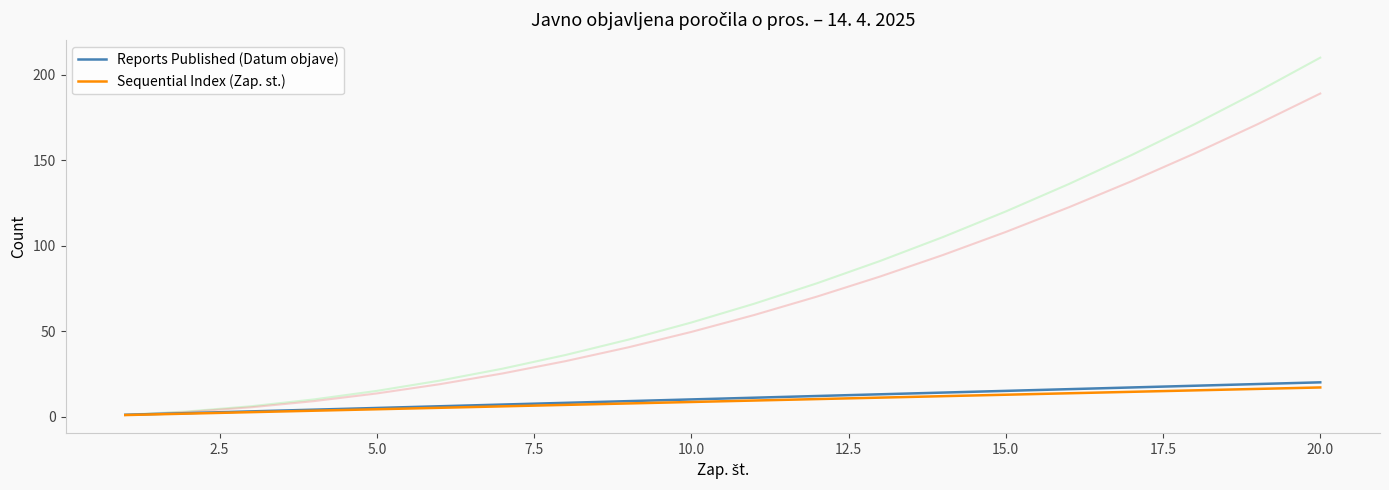

True or false: Sequential Index (Zap. st.) has more than 2 points higher than both neighbors.

False